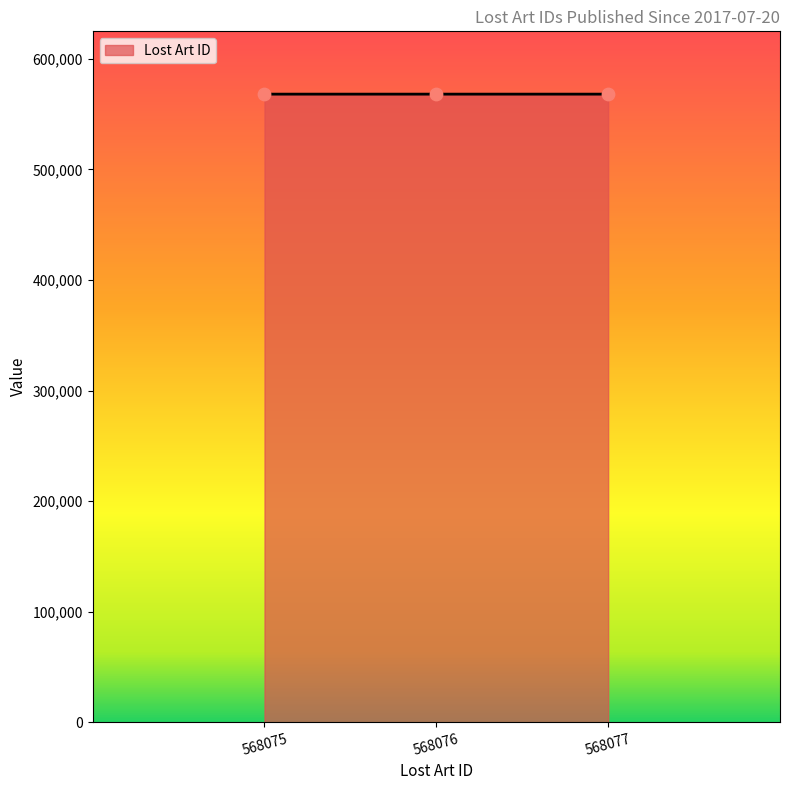

Approximately how many times larger is the value at 568075 compared to 568076?

1.0